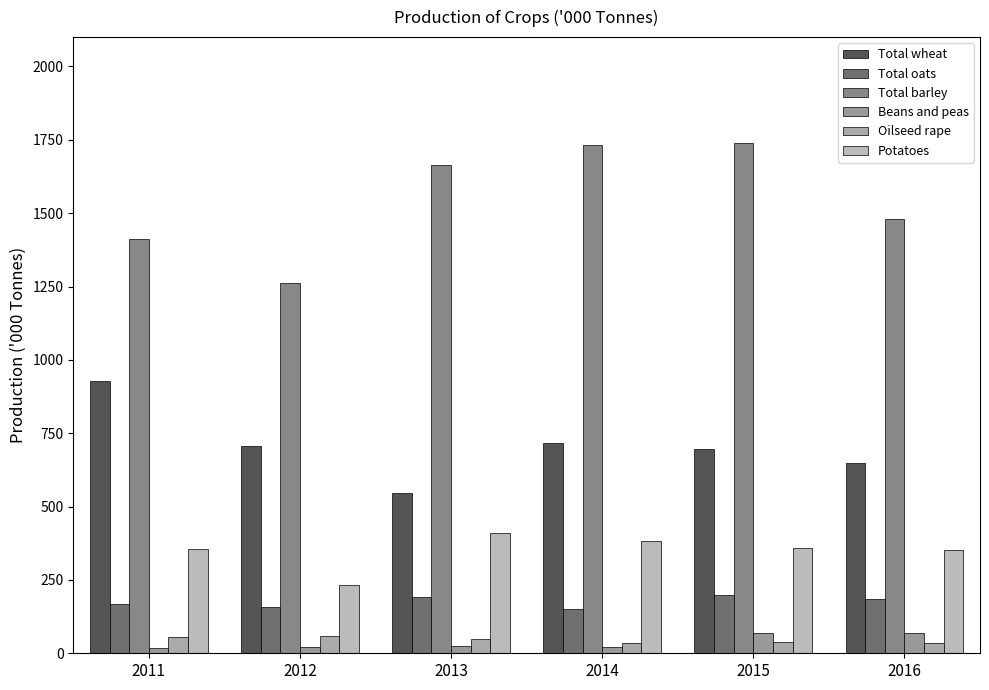

The Oilseed rape series shows 81.8 at 2012. True or false?

False